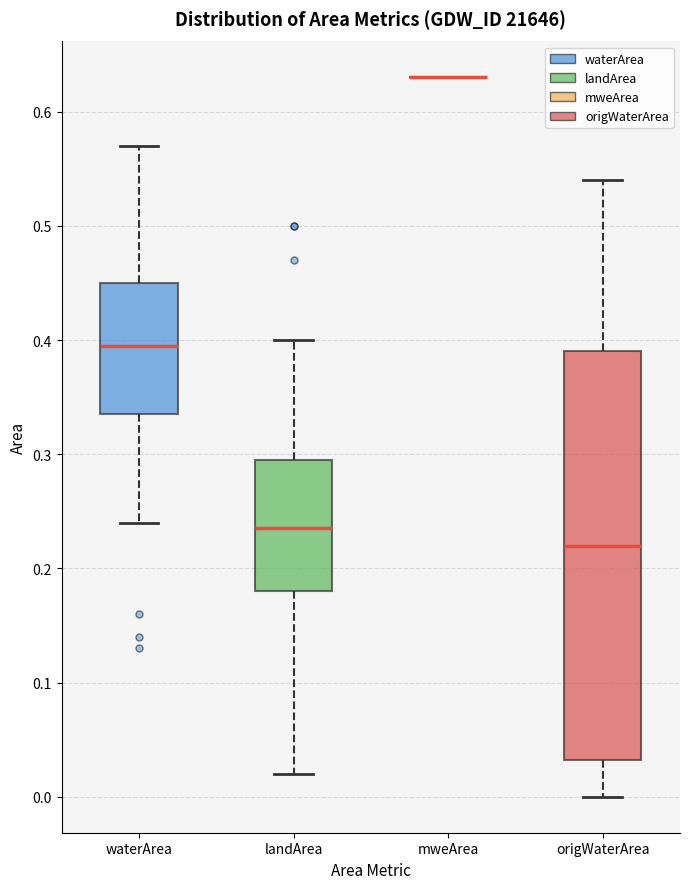

Reading left to right, read every box against the y-axis: the position of its median line, the range the box covers, and the ends of its whiskers. The values are not printed on the chart, so give them approximately, as read against the axis.

waterArea: median 0.40, box 0.34 to 0.45, whiskers 0.24 to 0.57
landArea: median 0.24, box 0.18 to 0.30, whiskers 0.02 to 0.40
mweArea: box collapsed to a line at 0.63, whiskers 0.63 to 0.63
origWaterArea: median 0.22, box 0.03 to 0.39, whiskers 0.00 to 0.54